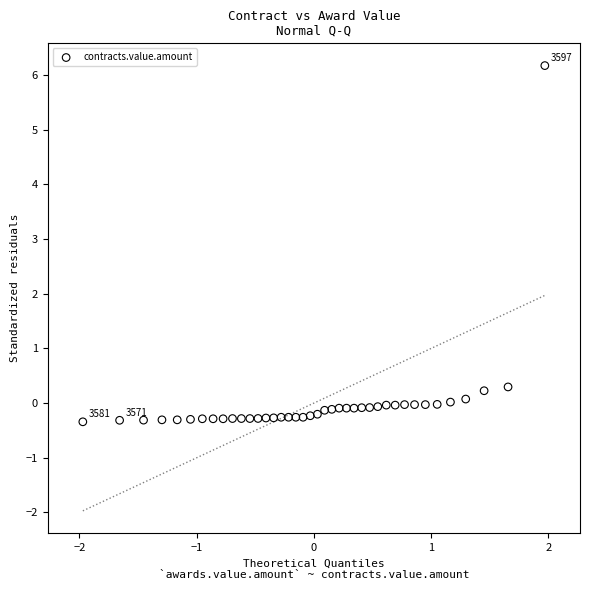

What is the range of Y values (max minus min)?

6.5